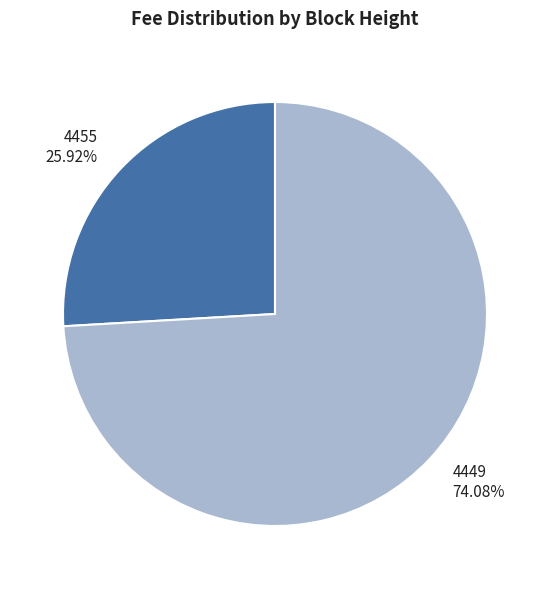

Rank the categories by value from highest to lowest.

4449, 4455